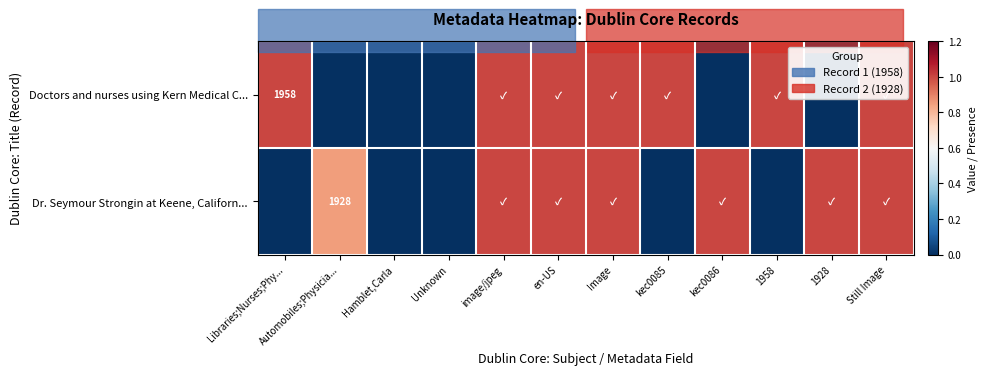

Rank the categories by Doctors and nurses using Kern Medical C... value from lowest to highest.

Automobiles;Physicia..., Hamblet,Carla, Unknown, kec0086, 1928, Libraries;Nurses;Phy..., image/jpeg, en-US, Image, kec0085, 1958, Still Image